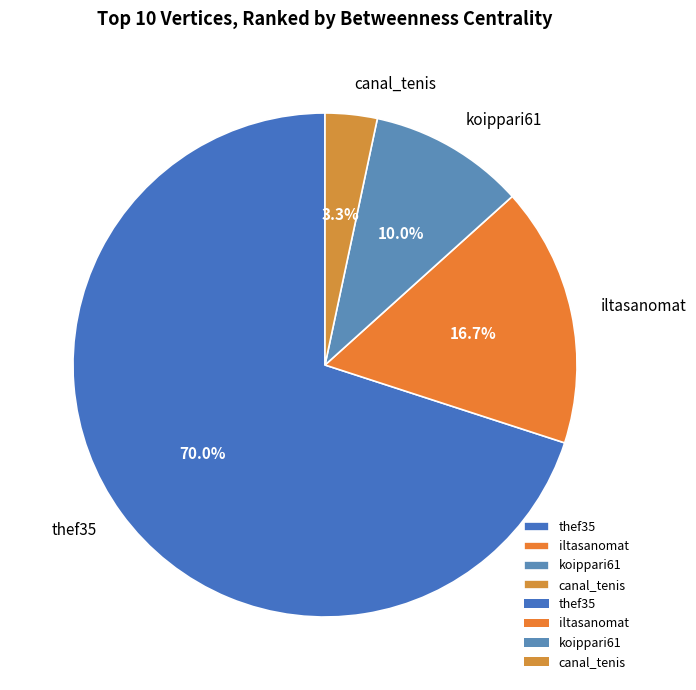

Between iltasanomat and thef35, which is larger?

thef35